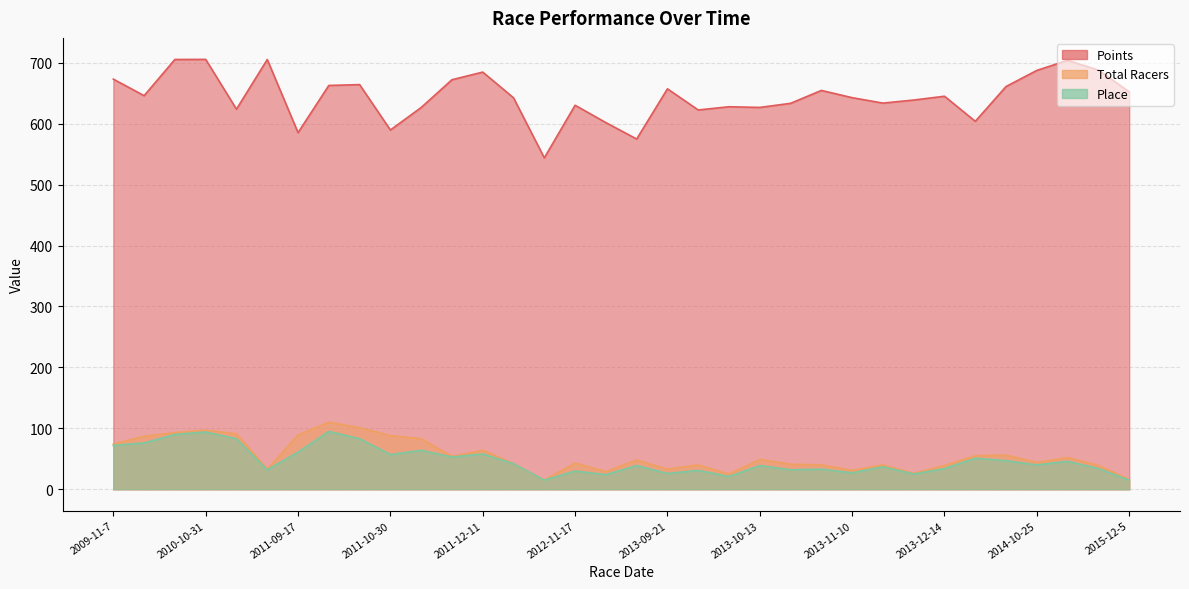

Rank the series at 2012-12-15 from highest to lowest value.

Points, Total Racers, Place